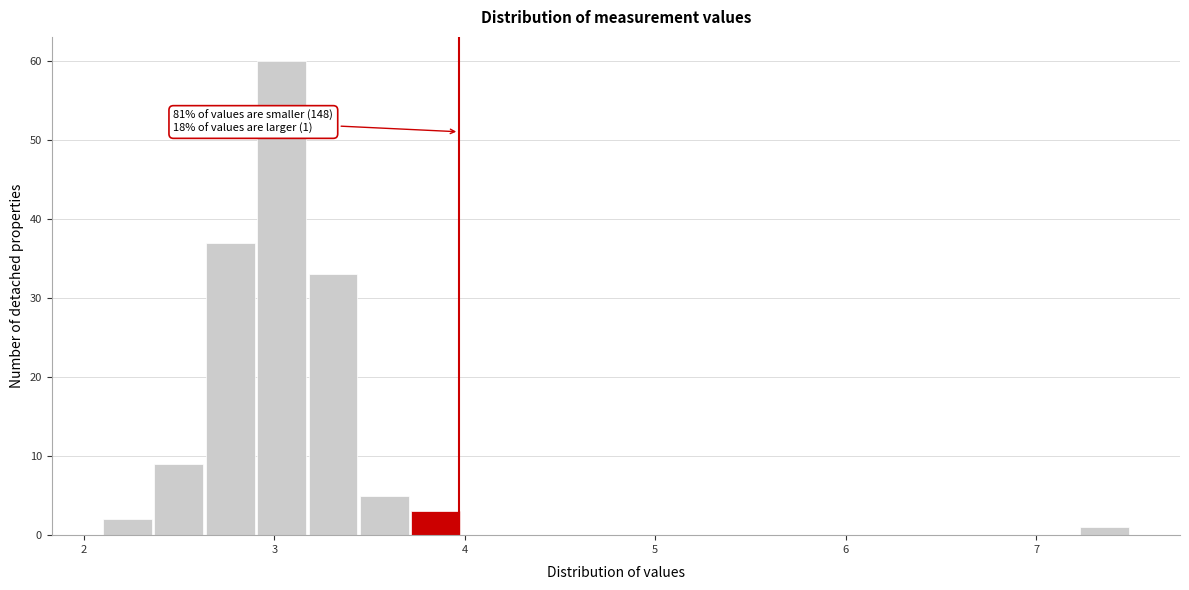

Around what value on the x-axis is the tallest bar? Give the approximate position of its centre, as read against the axis.

3.0